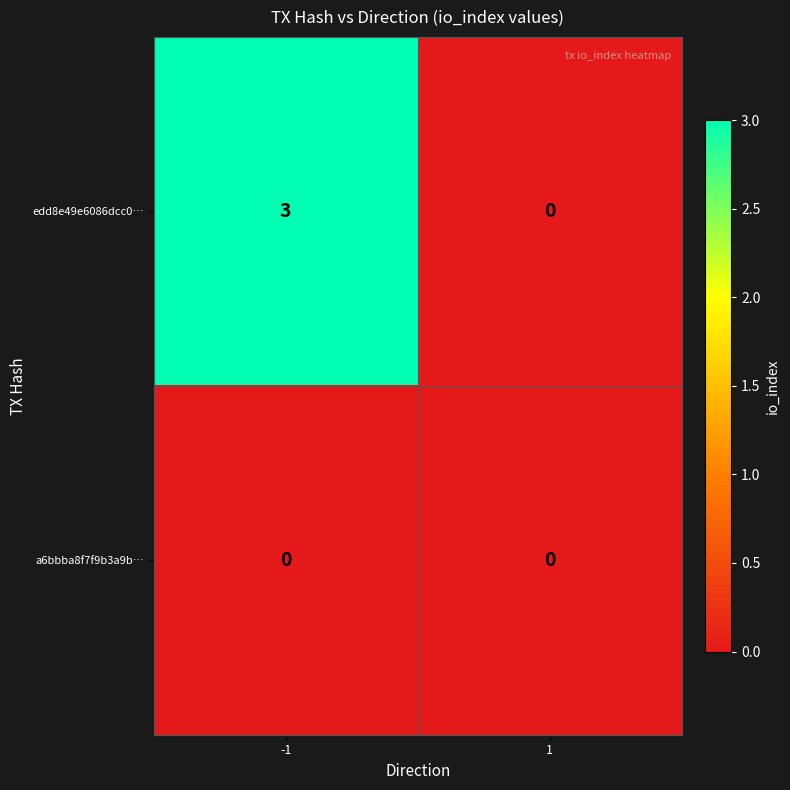

The edd8e49e6086dcc0… series shows -2 at 1. True or false?

False